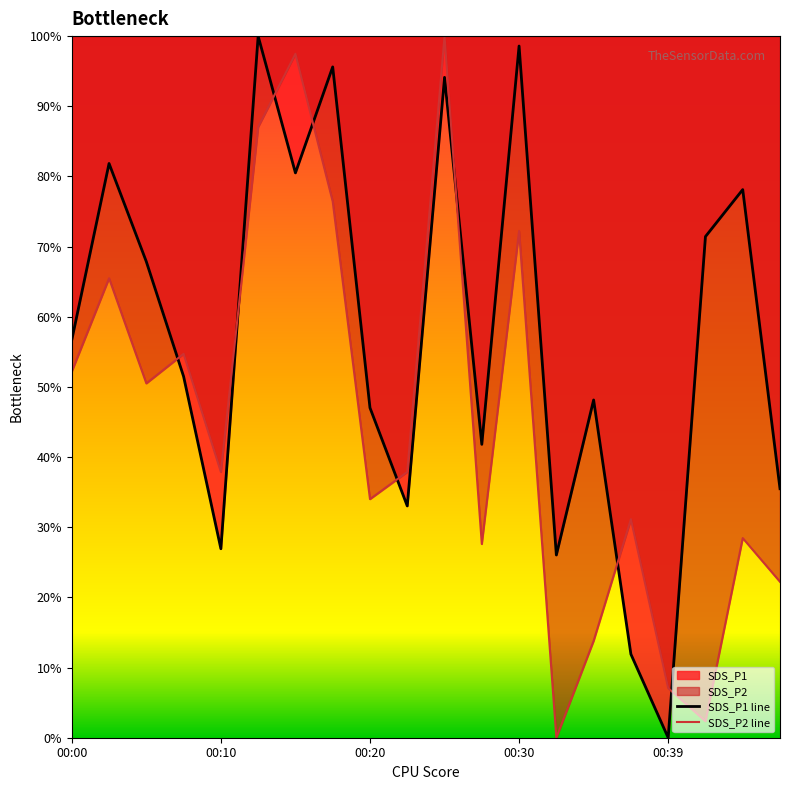

What are all the series names shown in the legend?

SDS_P1, SDS_P2